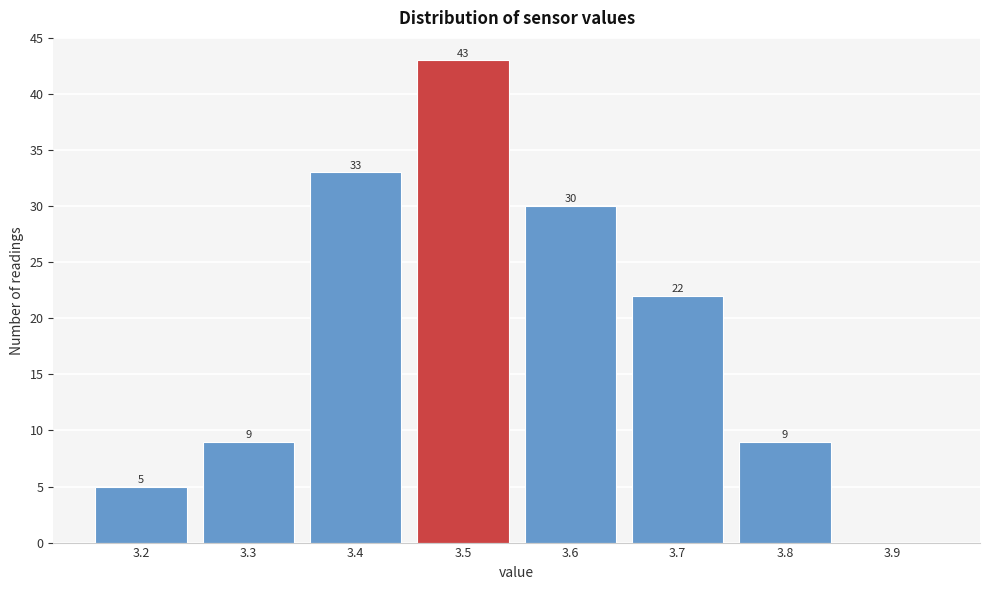

Reading left to right, extract all data points from this chart.

3.2=5	3.3=9	3.4=33	3.5=43	3.6=30	3.7=22	3.8=9	3.9=0